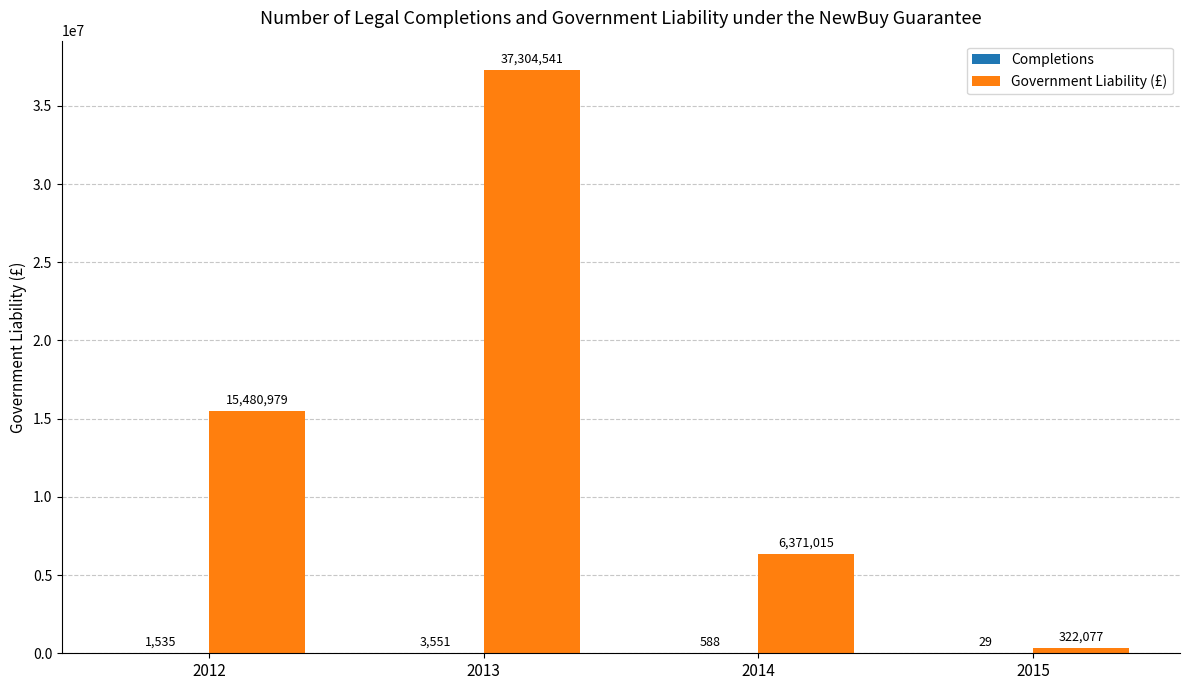

What is the difference between the Government Liability (£) values at 2015 and 2013?

36982464.2